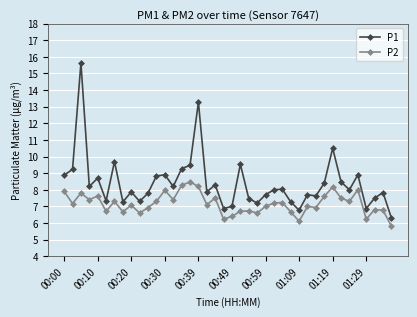

Which series has the widest spread of values?

P1